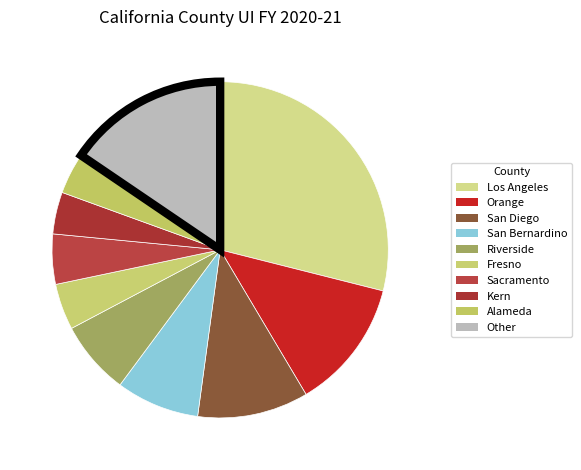

Which has a higher value, Orange or San Bernardino?

Orange